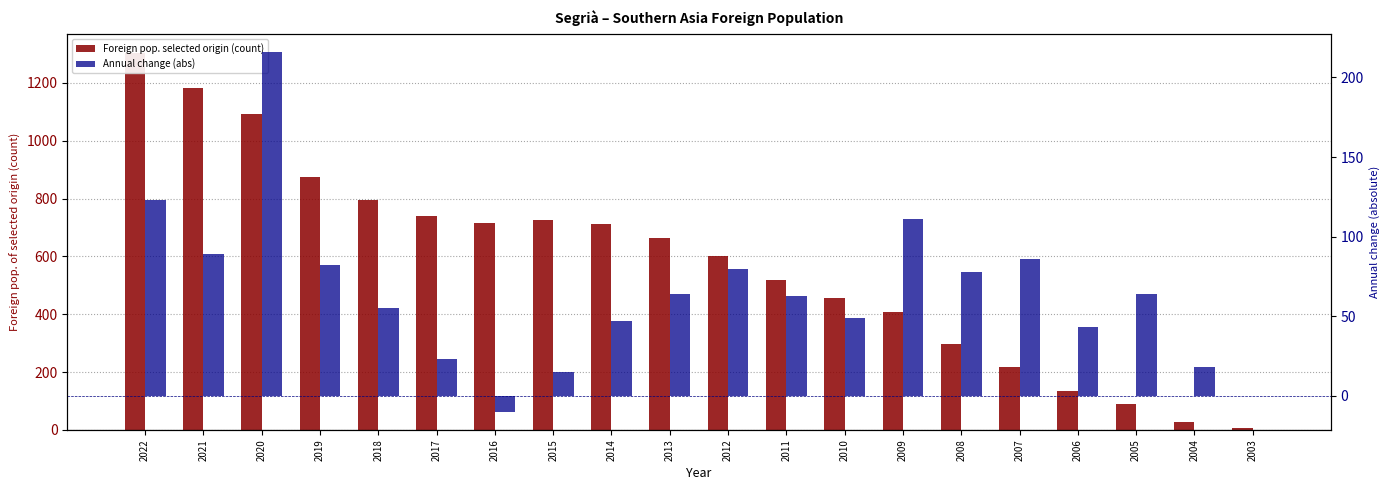

What is the value of the Annual change (abs) bar at the 11th from the left?

80